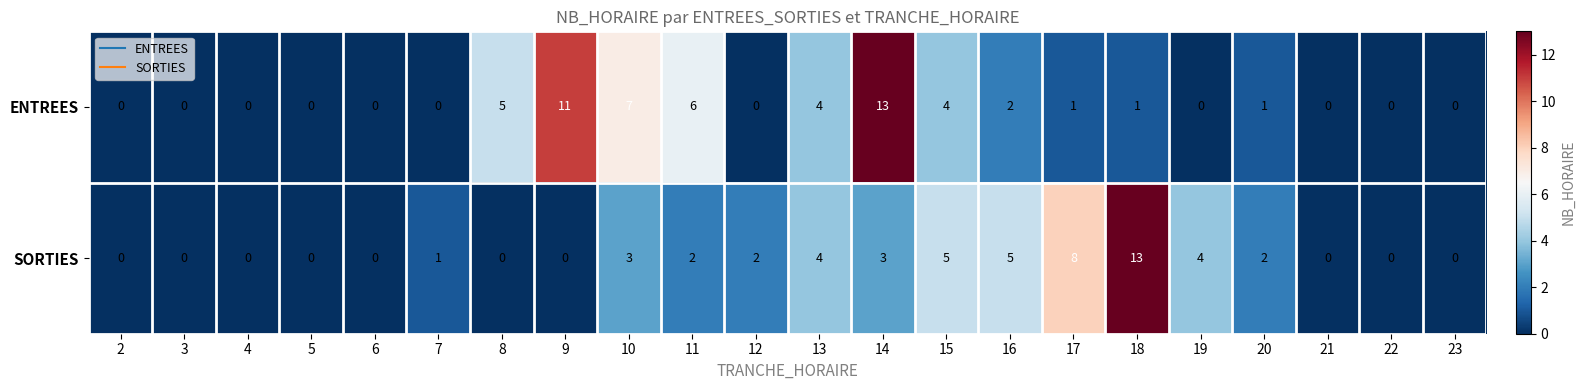

What is the spread (max minus min) of values at 16?

3